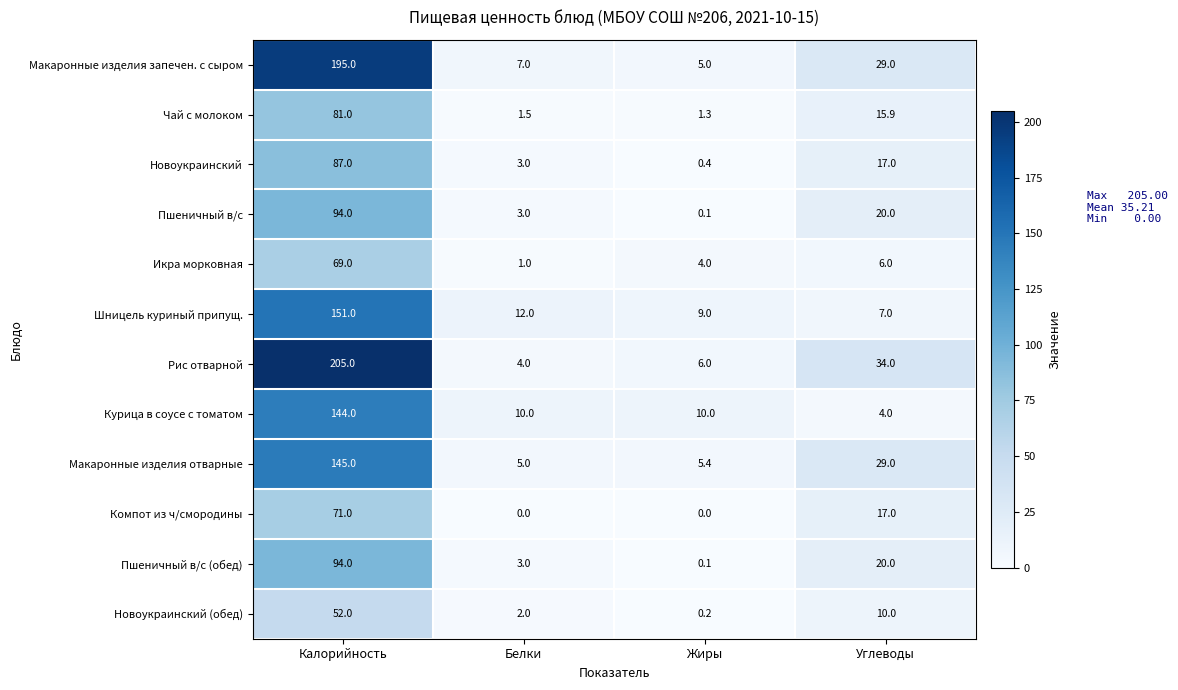

What is the total value across all series at Калорийность?

1388.0